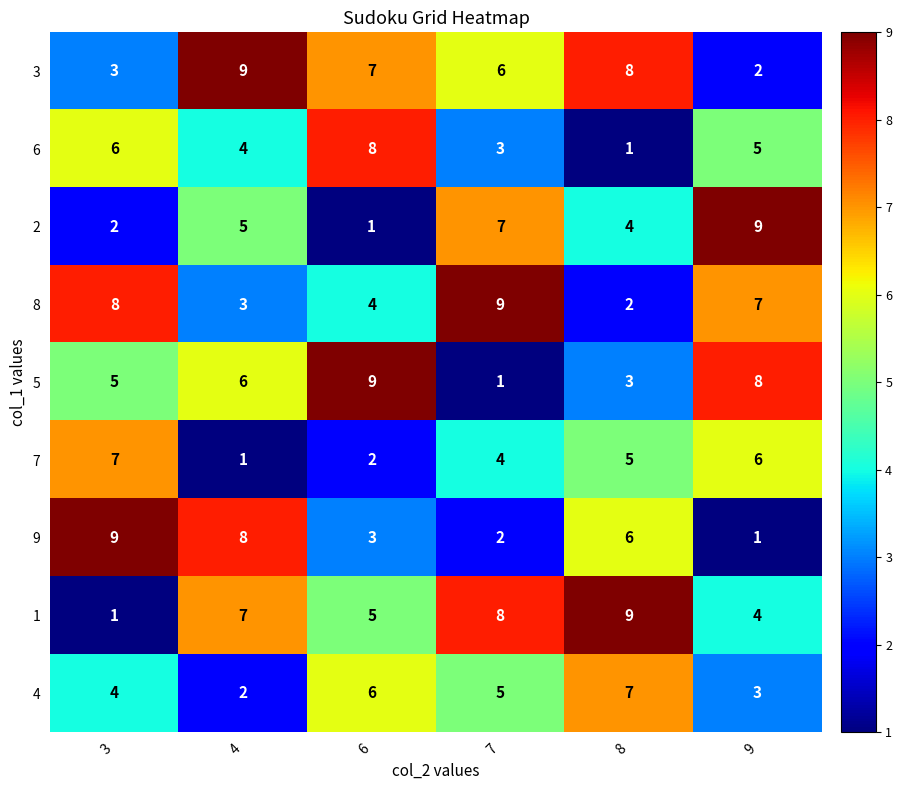

What is the difference between the highest and lowest values at 4?

8